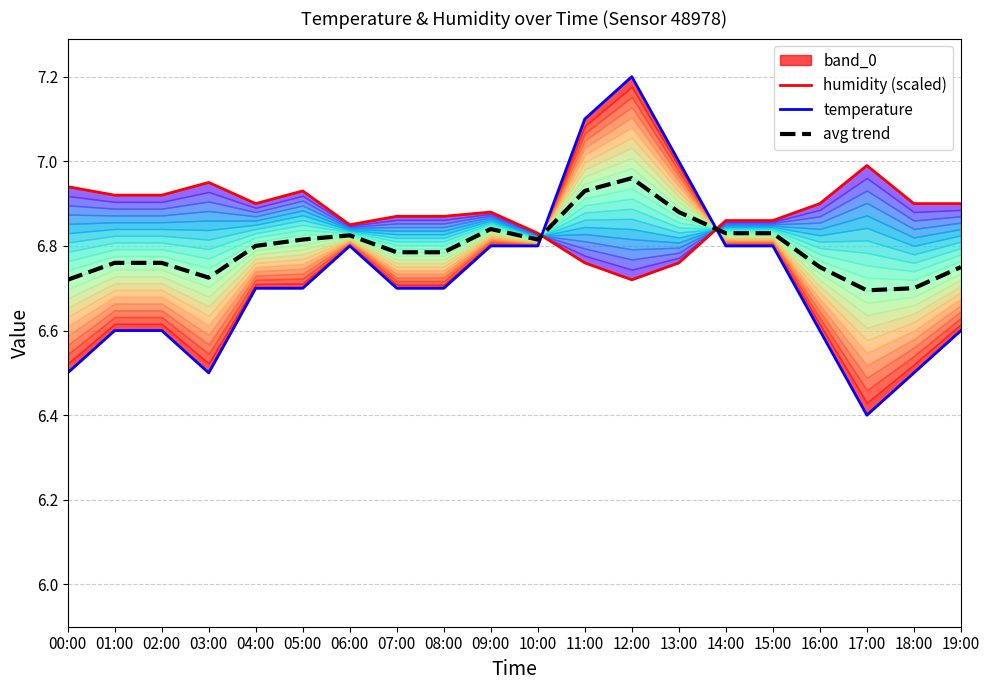

Between which two adjacent categories do temperature and avg trend first intersect?

10:00 and 11:00